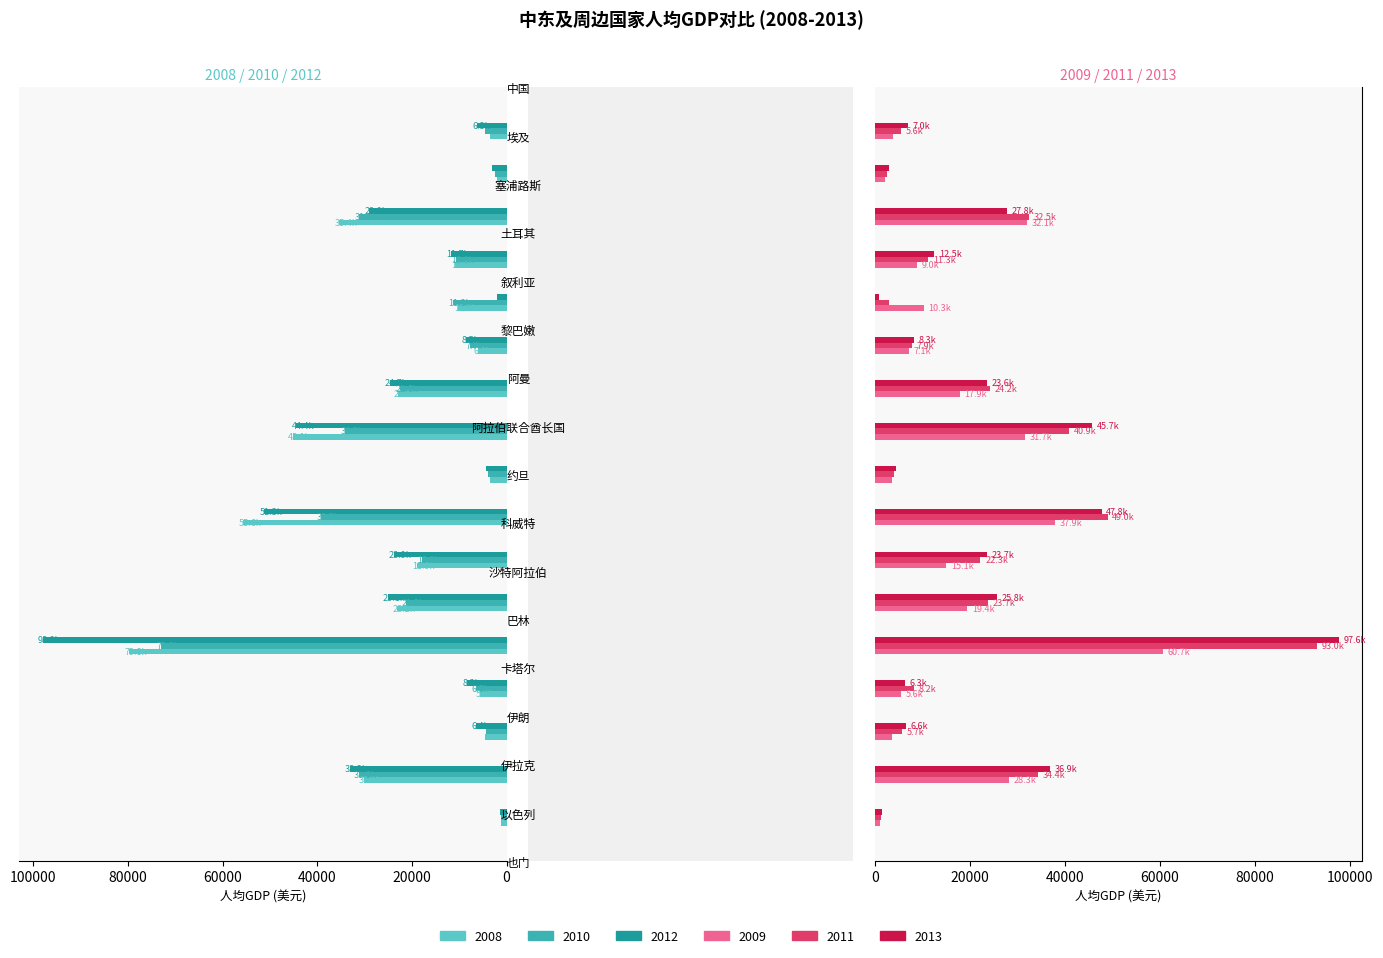

What is the maximum value shown in the chart?

98041.4